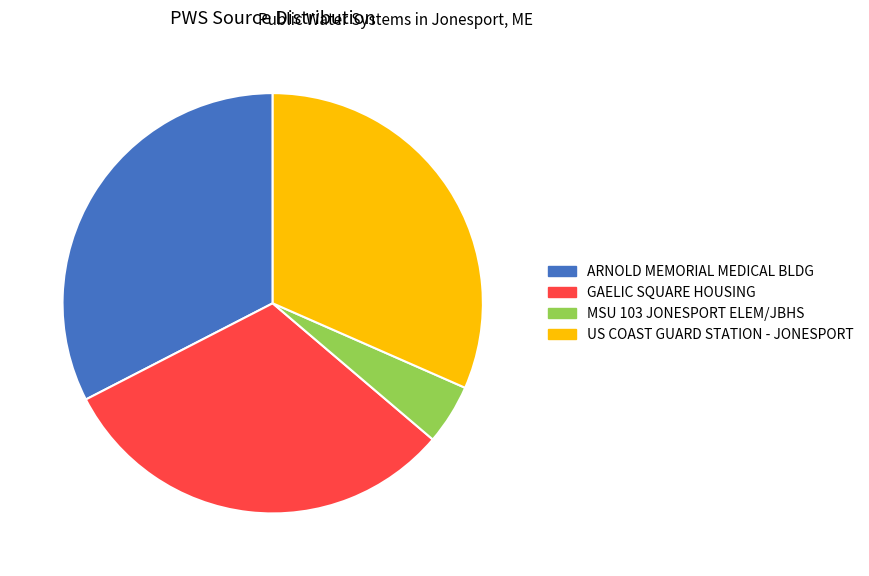

Which category has the smallest portion of the pie?

MSU 103 JONESPORT ELEM/JBHS